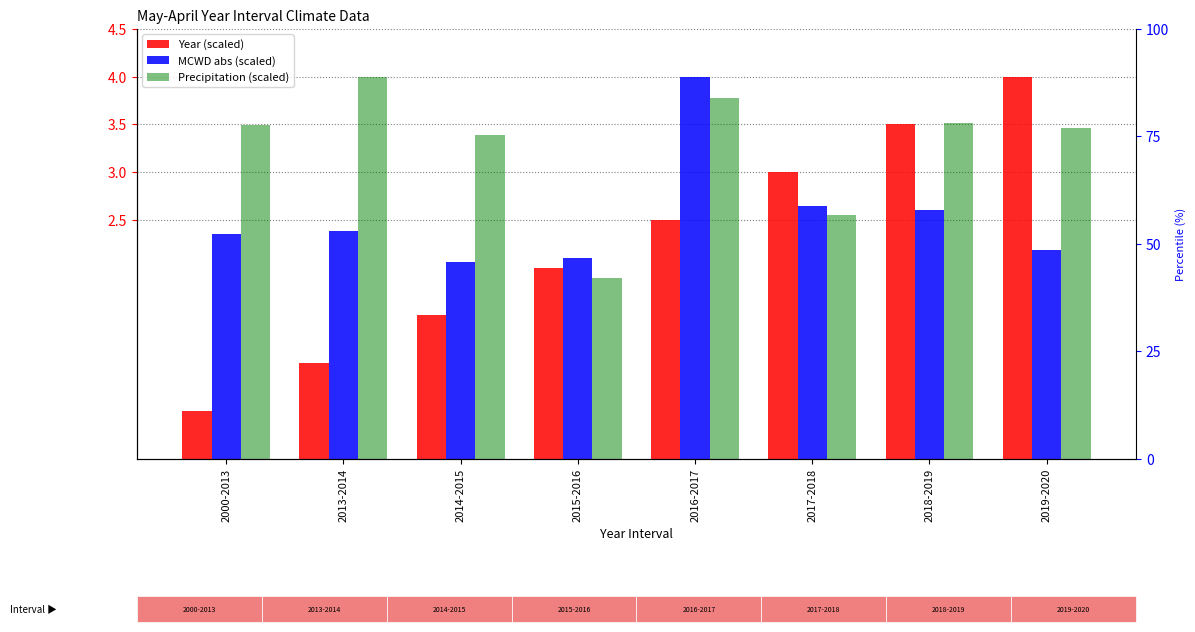

What are all the series names shown in the legend?

Year, MCWD (abs, scaled), Precipitation (scaled)